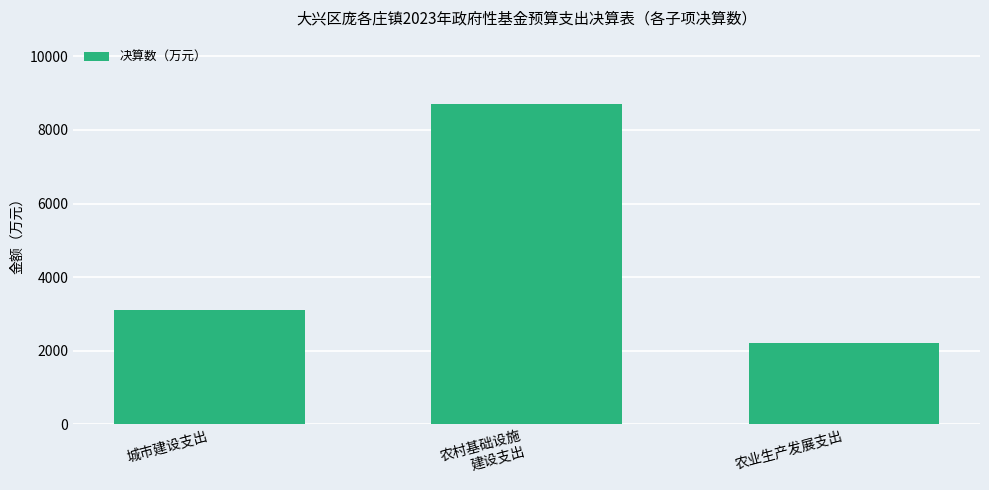

Which category has the lowest value across all series?

农业生产发展支出